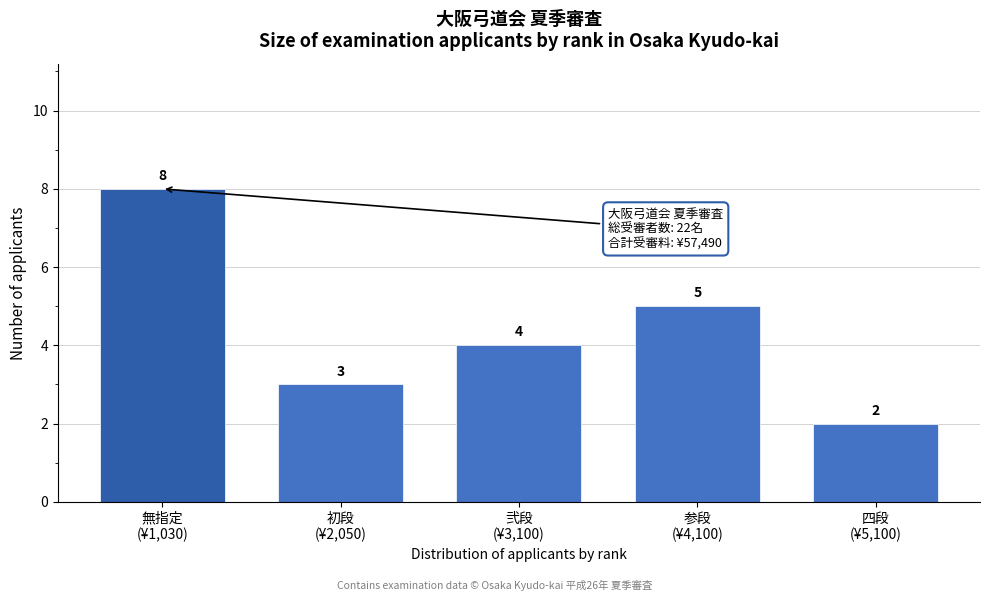

Reading right to left, extract all data points from this chart.

2	5	4	3	8